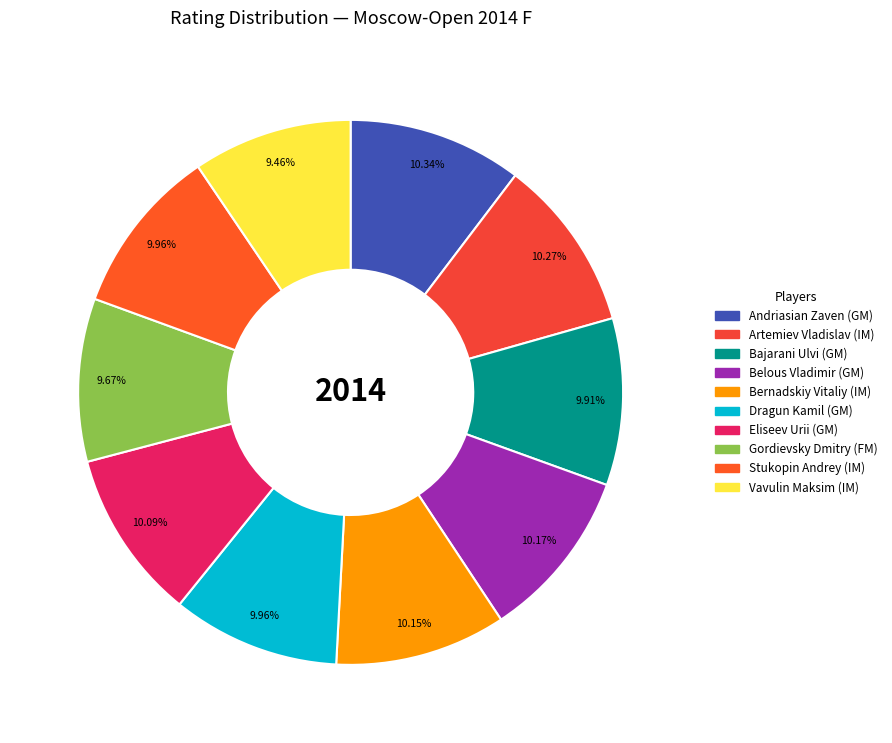

The Eliseev Urii (GM) slice represents 10% of the pie. True or false?

True